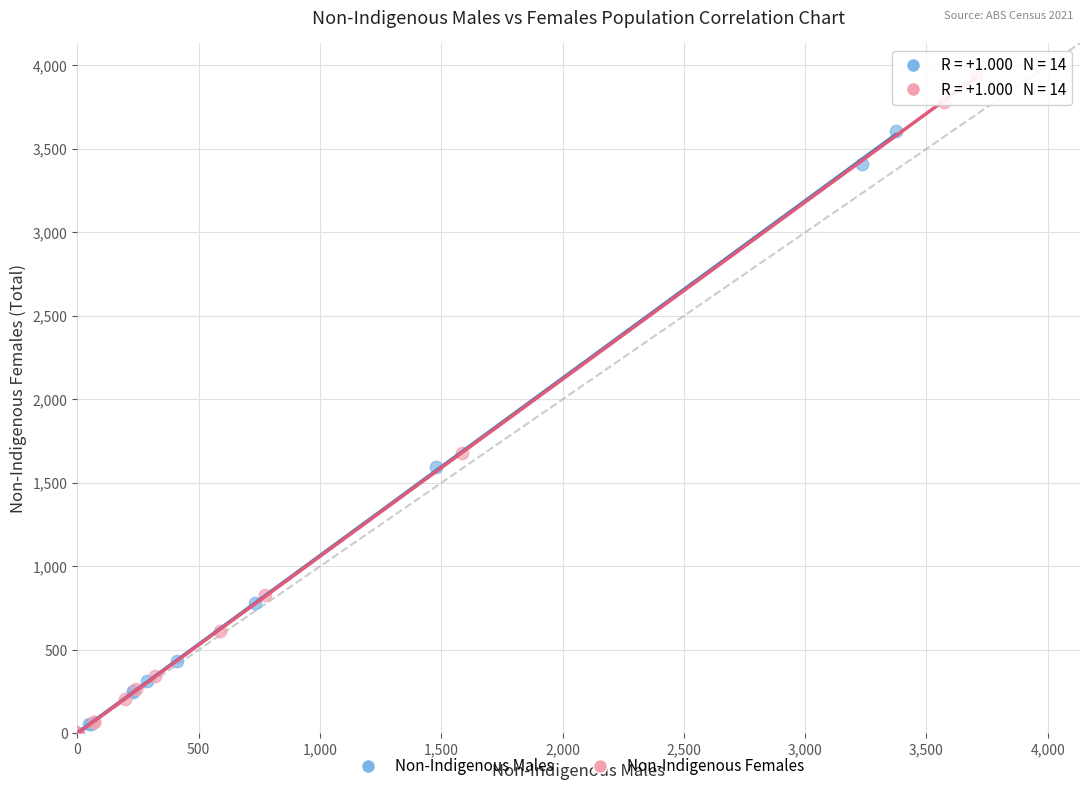

Which series reaches the maximum Y coordinate?

Non-Indigenous Females